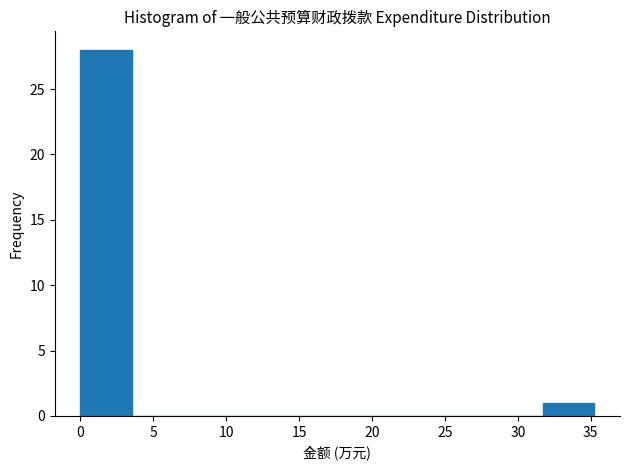

Reading left to right, transcribe this chart: for each bar, give the range it covers on the x-axis and its height. Neither the bar edges nor the heights are printed on the chart, so give them approximately, as read against the axes.

0.0 to 3.5: 28
3.5 to 7.0: 0
7.0 to 10.5: 0
10.5 to 14.0: 0
14.0 to 17.5: 0
17.5 to 21.0: 0
21.0 to 24.5: 0
24.5 to 28.0: 0
28.0 to 31.5: 0
31.5 to 35.0: 1